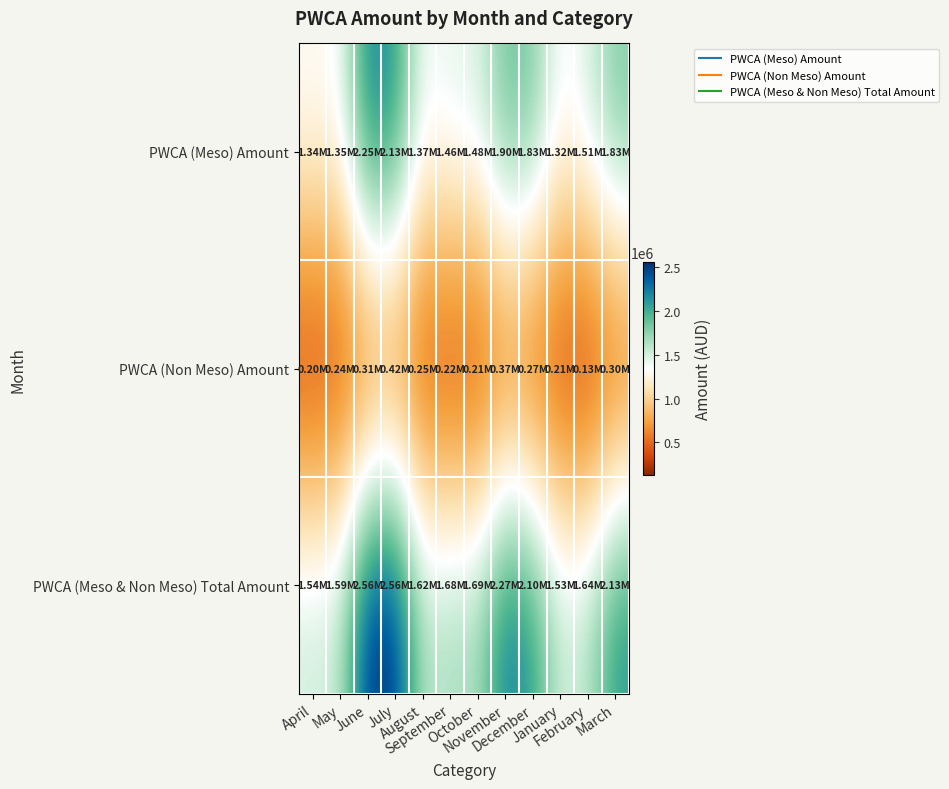

At which category is the sum across all series the highest?

July